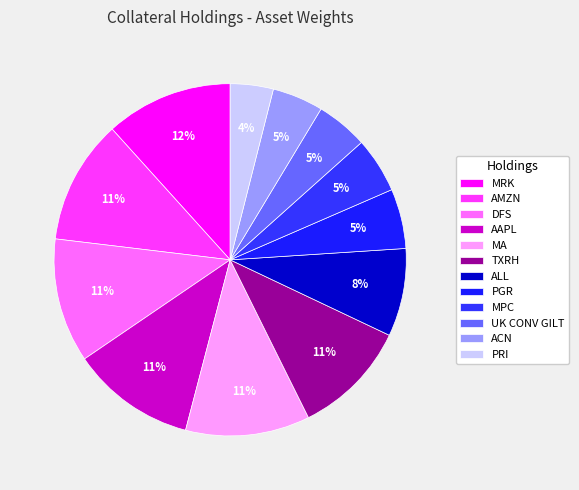

Count the number of slices in the pie.

12